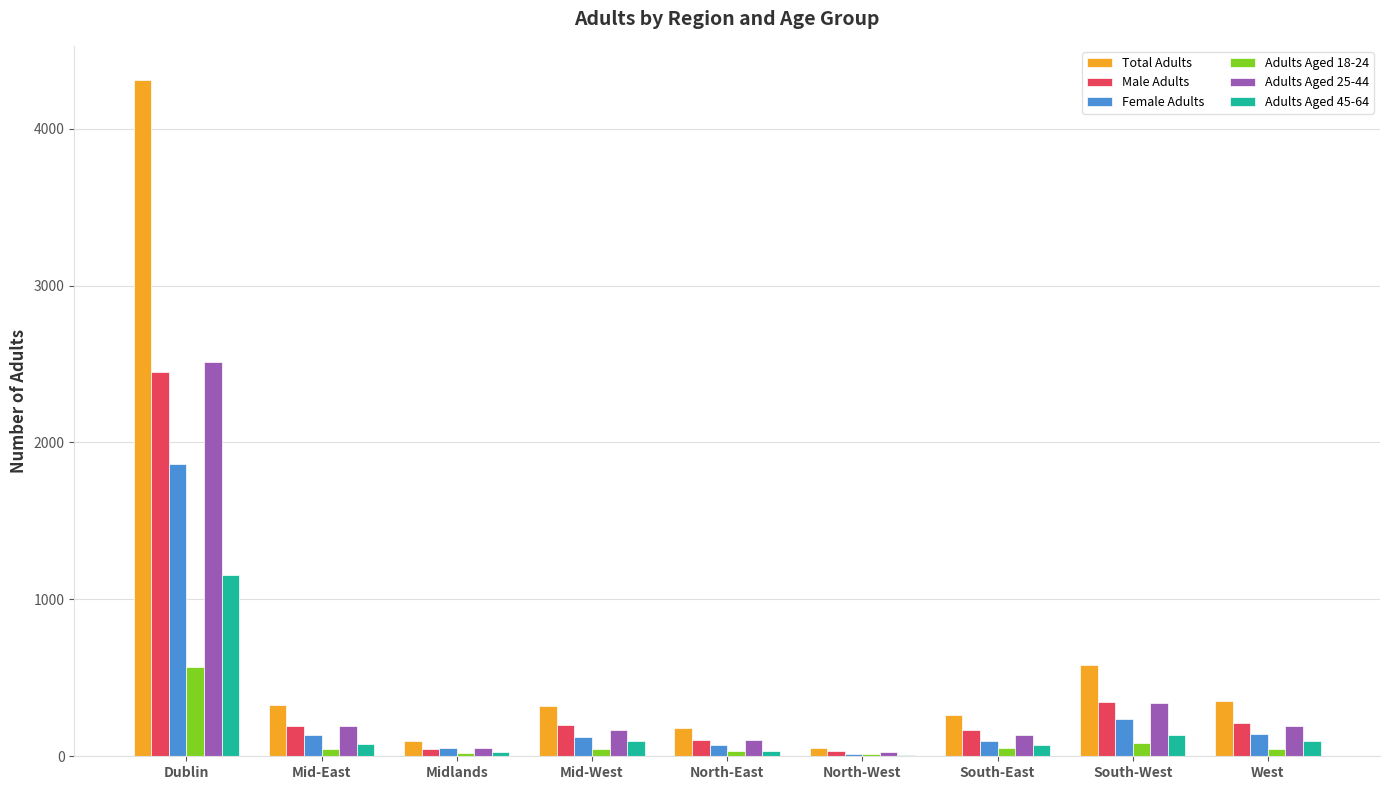

How many groups of bars are there?

9